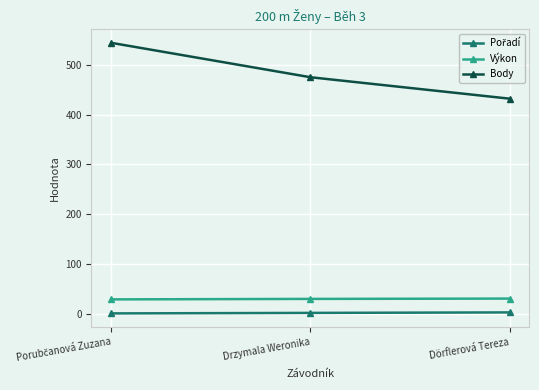

At which label is Body closest to 488?

Drzymala Weronika